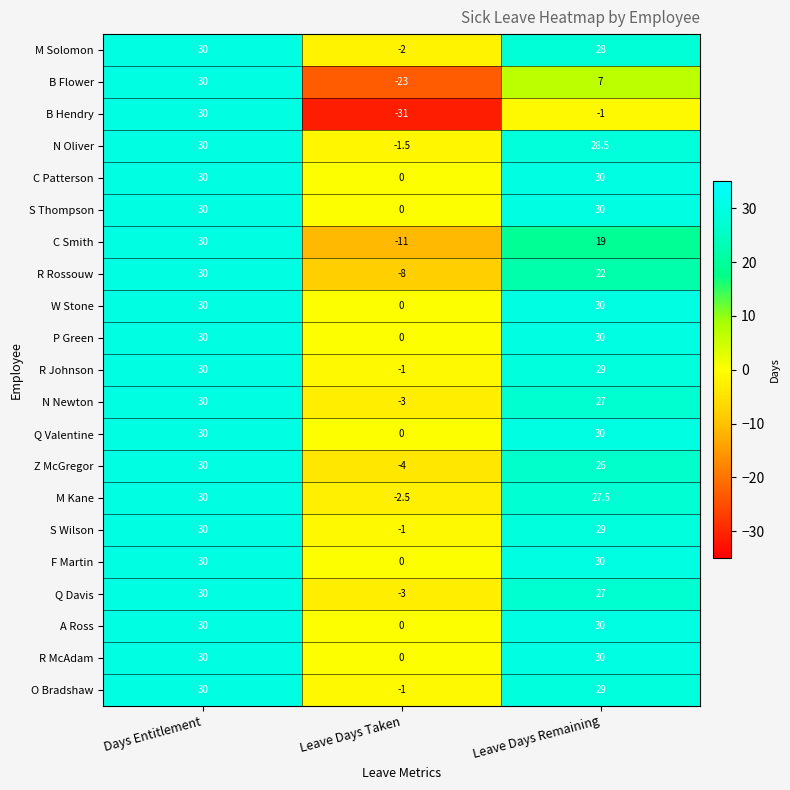

The A Ross series shows 0.0 at Leave Days Taken. True or false?

True